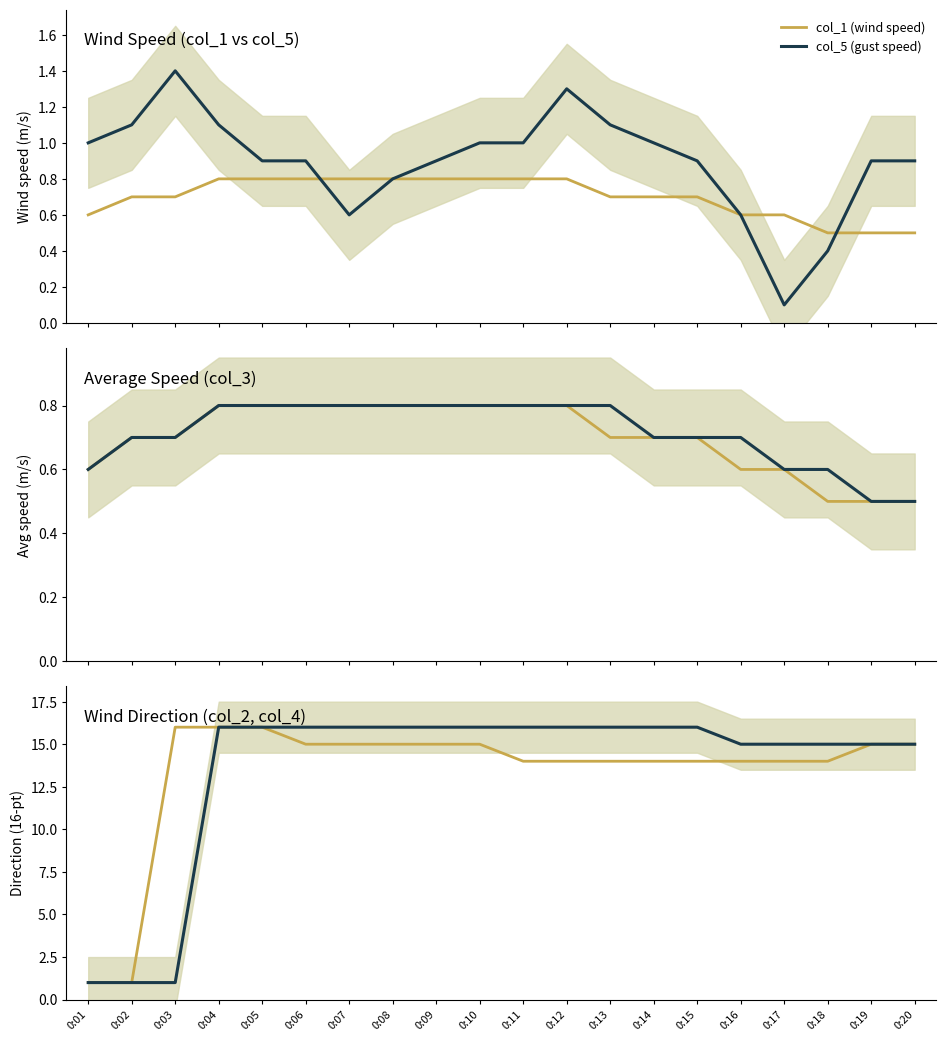

At which label does col_5 (gust speed) reach its peak?

0:03